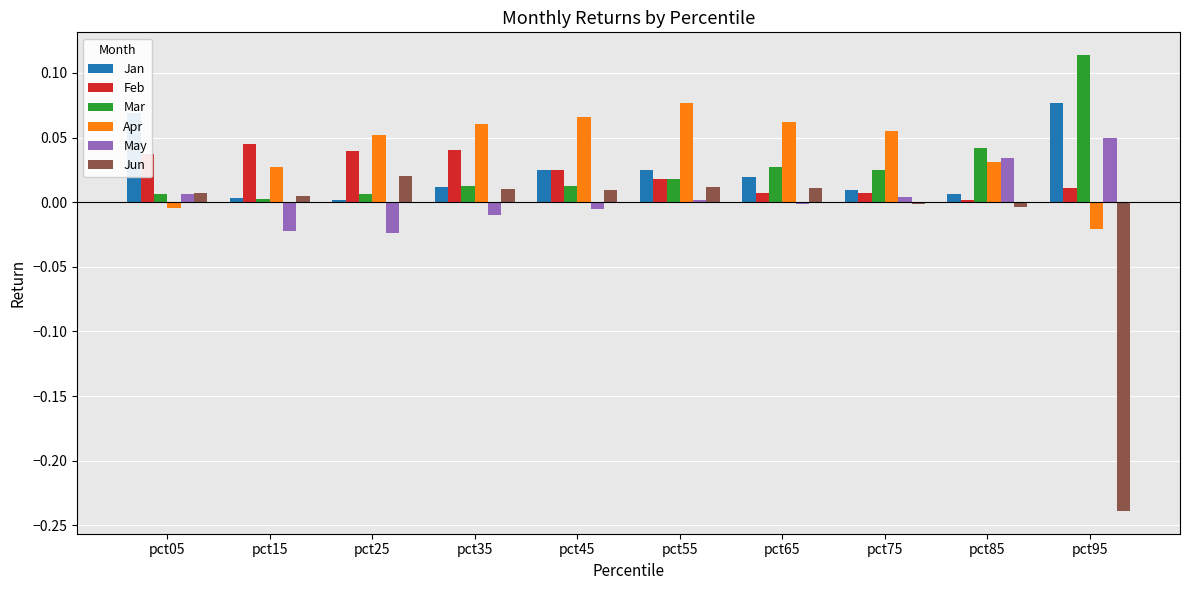

At which label does Feb reach its peak?

pct15